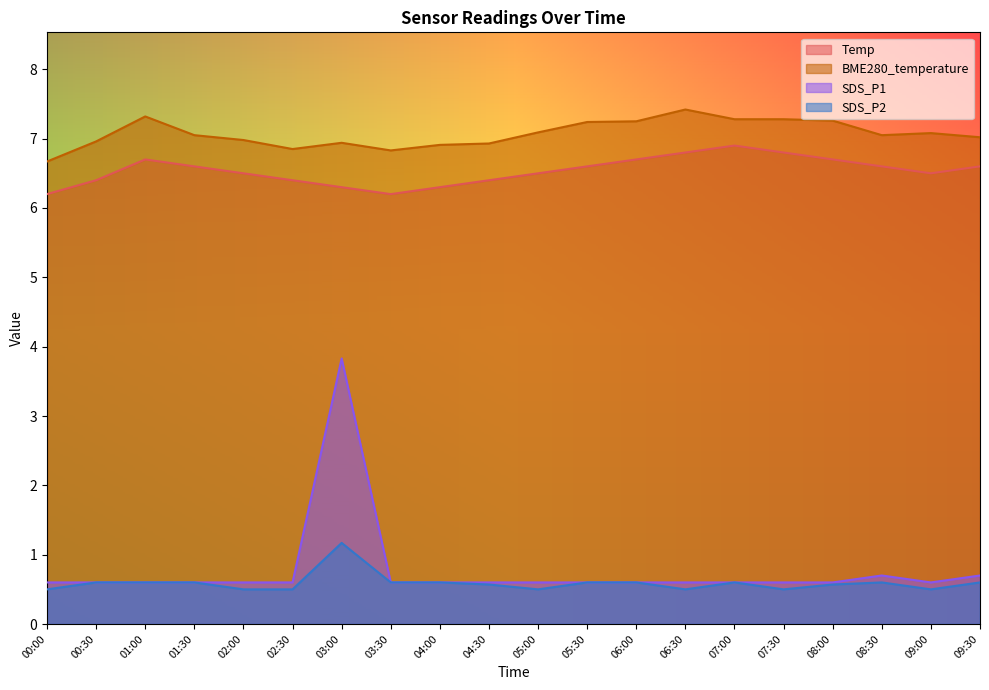

Rank the categories by SDS_P2 value from lowest to highest.

00:00, 02:00, 02:30, 05:00, 06:30, 07:30, 09:00, 04:30, 08:00, 00:30, 01:00, 01:30, 03:30, 04:00, 05:30, 06:00, 07:00, 08:30, 09:30, 03:00